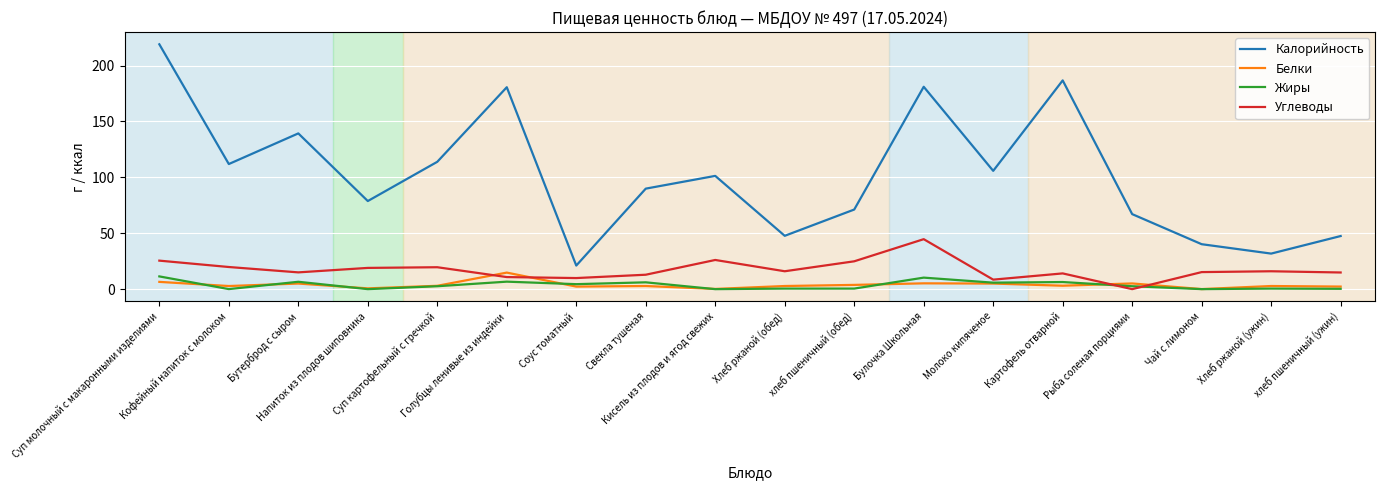

At which category does Углеводы reach its first local valley?

Бутерброд с сыром